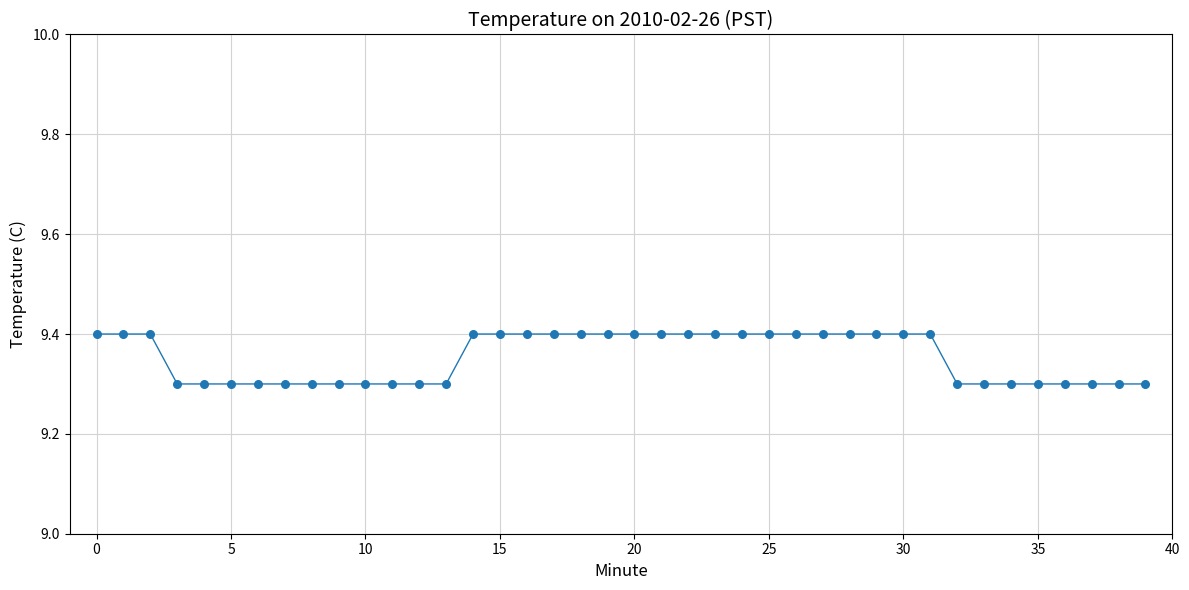

What is the minimum value shown in the chart?

9.3